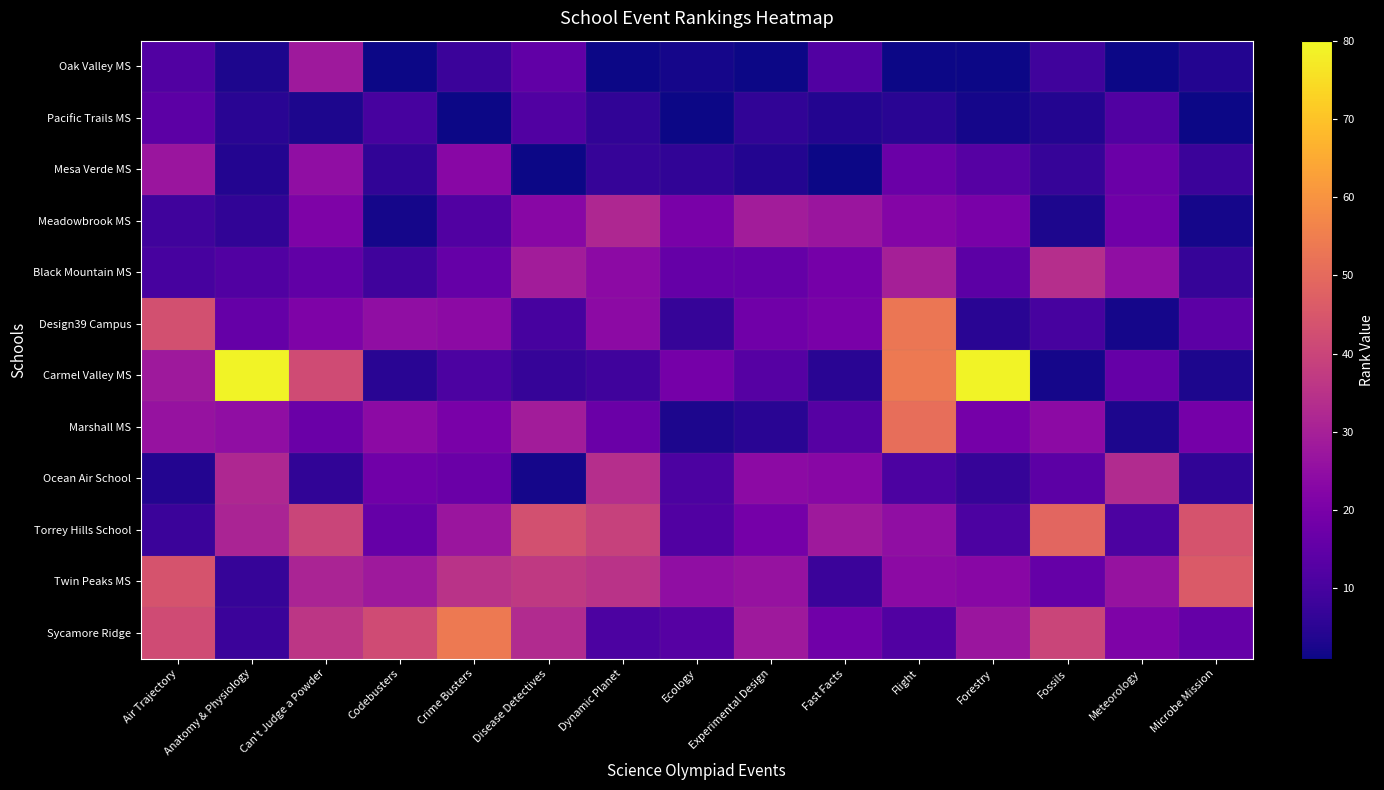

Reading left to right, transcribe all the data shown in this chart.

Oak Valley MS: Air Trajectory=12	Anatomy & Physiology=3	Can't Judge a Powder=28	Codebusters=1	Crime Busters=8	Disease Detectives=15	Dynamic Planet=1	Ecology=2	Experimental Design=1	Fast Facts=12	Flight=1	Forestry=1	Fossils=9	Meteorology=1	Microbe Mission=4
Pacific Trails MS: Air Trajectory=14	Anatomy & Physiology=5	Can't Judge a Powder=3	Codebusters=10	Crime Busters=1	Disease Detectives=12	Dynamic Planet=6	Ecology=1	Experimental Design=6	Fast Facts=4	Flight=5	Forestry=2	Fossils=4	Meteorology=12	Microbe Mission=1
Mesa Verde MS: Air Trajectory=27	Anatomy & Physiology=4	Can't Judge a Powder=25	Codebusters=6	Crime Busters=23	Disease Detectives=1	Dynamic Planet=7	Ecology=6	Experimental Design=4	Fast Facts=1	Flight=17	Forestry=13	Fossils=7	Meteorology=17	Microbe Mission=8
Meadowbrook MS: Air Trajectory=9	Anatomy & Physiology=6	Can't Judge a Powder=21	Codebusters=2	Crime Busters=12	Disease Detectives=23	Dynamic Planet=32	Ecology=20	Experimental Design=29	Fast Facts=27	Flight=22	Forestry=20	Fossils=3	Meteorology=18	Microbe Mission=2
Black Mountain MS: Air Trajectory=10	Anatomy & Physiology=12	Can't Judge a Powder=15	Codebusters=9	Crime Busters=16	Disease Detectives=29	Dynamic Planet=24	Ecology=16	Experimental Design=16	Fast Facts=19	Flight=30	Forestry=14	Fossils=34	Meteorology=25	Microbe Mission=7
Design39 Campus: Air Trajectory=43	Anatomy & Physiology=16	Can't Judge a Powder=21	Codebusters=25	Crime Busters=24	Disease Detectives=10	Dynamic Planet=24	Ecology=7	Experimental Design=18	Fast Facts=20	Flight=53	Forestry=5	Fossils=10	Meteorology=2	Microbe Mission=14
Carmel Valley MS: Air Trajectory=28	Anatomy & Physiology=79	Can't Judge a Powder=42	Codebusters=5	Crime Busters=11	Disease Detectives=7	Dynamic Planet=9	Ecology=19	Experimental Design=13	Fast Facts=5	Flight=54	Forestry=79	Fossils=2	Meteorology=16	Microbe Mission=3
Marshall MS: Air Trajectory=26	Anatomy & Physiology=25	Can't Judge a Powder=17	Codebusters=24	Crime Busters=20	Disease Detectives=29	Dynamic Planet=17	Ecology=3	Experimental Design=5	Fast Facts=13	Flight=51	Forestry=19	Fossils=24	Meteorology=3	Microbe Mission=19
Ocean Air School: Air Trajectory=4	Anatomy & Physiology=32	Can't Judge a Powder=6	Codebusters=18	Crime Busters=17	Disease Detectives=2	Dynamic Planet=34	Ecology=11	Experimental Design=24	Fast Facts=23	Flight=11	Forestry=7	Fossils=14	Meteorology=33	Microbe Mission=6
Torrey Hills School: Air Trajectory=8	Anatomy & Physiology=31	Can't Judge a Powder=40	Codebusters=16	Crime Busters=27	Disease Detectives=43	Dynamic Planet=39	Ecology=12	Experimental Design=19	Fast Facts=28	Flight=25	Forestry=11	Fossils=49	Meteorology=11	Microbe Mission=44
Twin Peaks MS: Air Trajectory=44	Anatomy & Physiology=7	Can't Judge a Powder=31	Codebusters=28	Crime Busters=35	Disease Detectives=37	Dynamic Planet=35	Ecology=25	Experimental Design=26	Fast Facts=8	Flight=24	Forestry=23	Fossils=16	Meteorology=26	Microbe Mission=46
Sycamore Ridge: Air Trajectory=42	Anatomy & Physiology=8	Can't Judge a Powder=36	Codebusters=42	Crime Busters=54	Disease Detectives=33	Dynamic Planet=11	Ecology=13	Experimental Design=28	Fast Facts=18	Flight=12	Forestry=27	Fossils=40	Meteorology=21	Microbe Mission=16